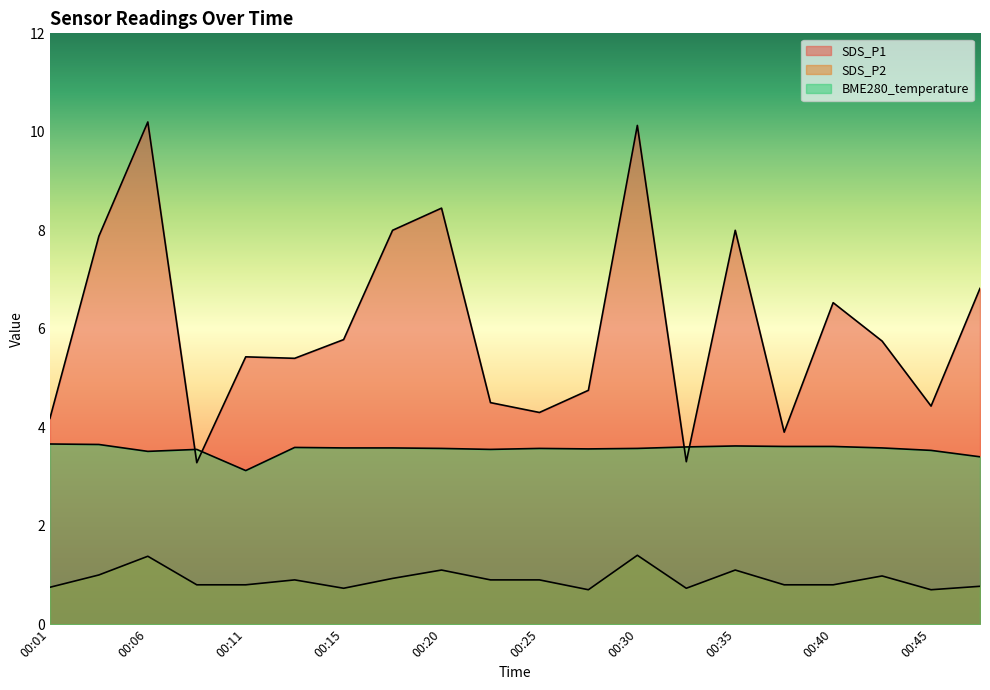

How many lines are shown in the chart?

3